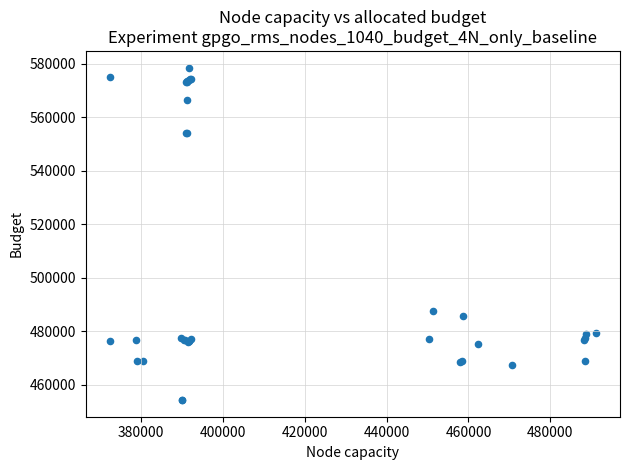

What Y value in the scatter plot is closest to 516407?

487747.9